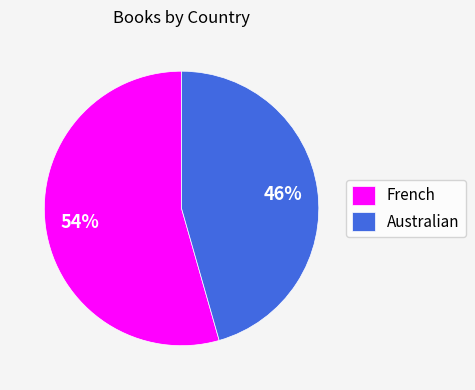

Which slice represents more than half of the pie?

French